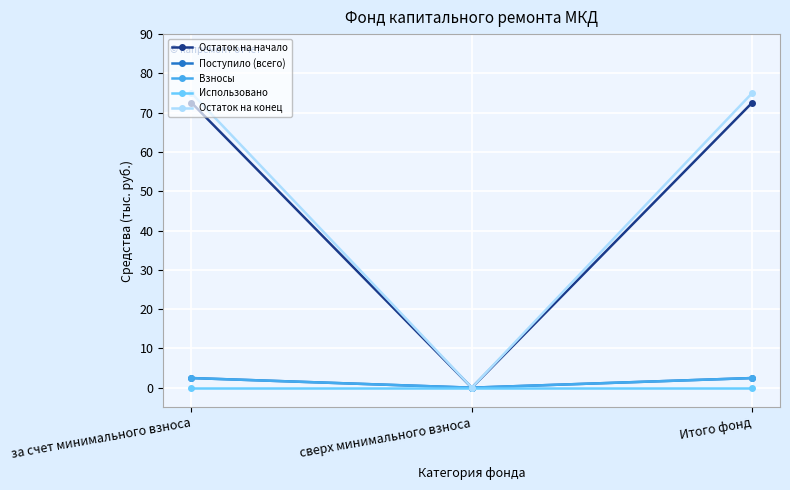

Is this an area chart (filled region under the line)?

No